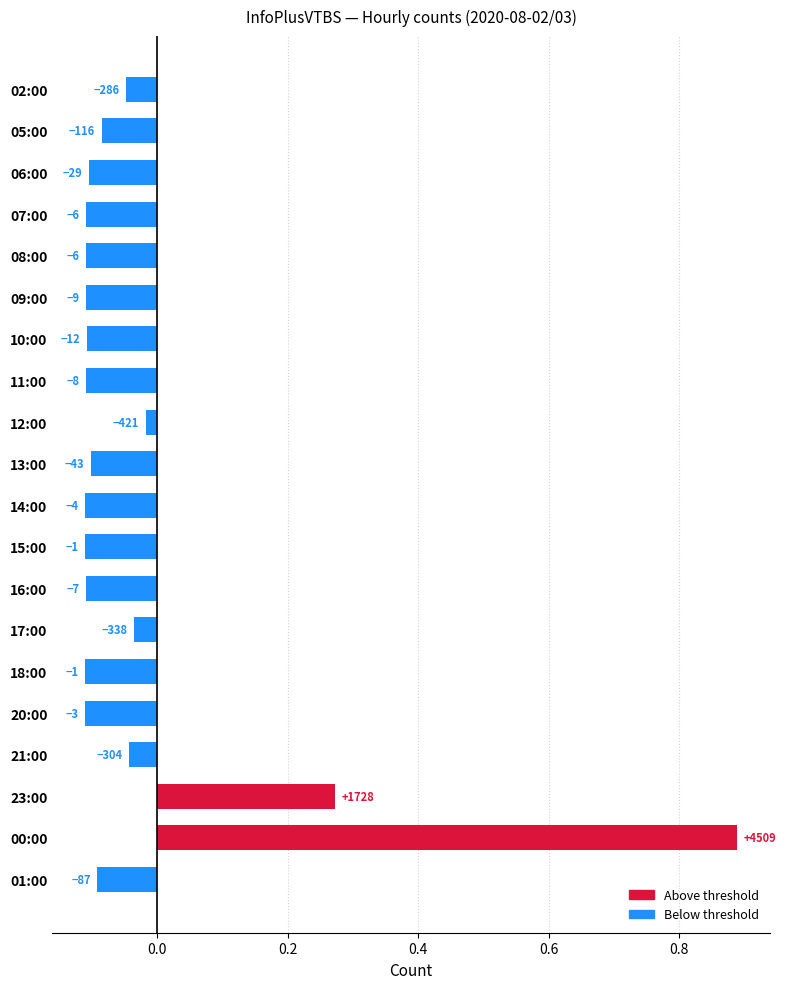

What is the minimum value shown in the chart?

-0.1